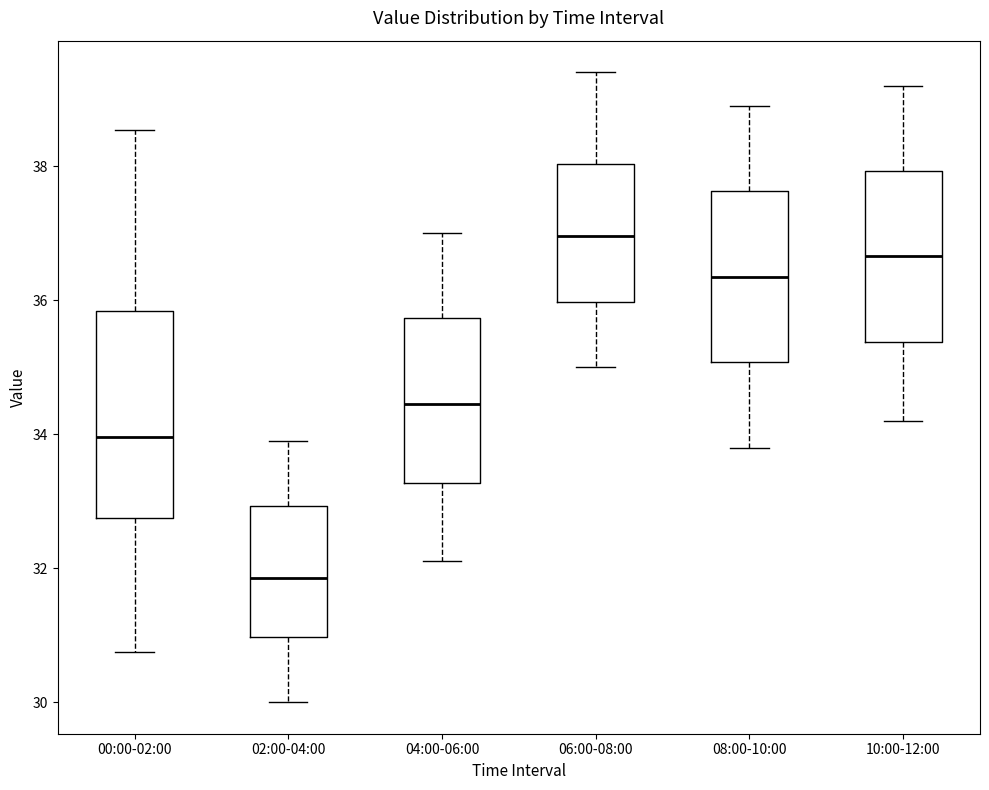

Reading left to right, read every box against the y-axis: the position of its median line, the range the box covers, and the ends of its whiskers. The values are not printed on the chart, so give them approximately, as read against the axis.

00:00-02:00: median 34.0, box 32.8 to 35.8, whiskers 30.8 to 38.6
02:00-04:00: median 31.8, box 31.0 to 33.0, whiskers 30.0 to 34.0
04:00-06:00: median 34.4, box 33.2 to 35.8, whiskers 32.2 to 37.0
06:00-08:00: median 37.0, box 36.0 to 38.0, whiskers 35.0 to 39.4
08:00-10:00: median 36.4, box 35.0 to 37.6, whiskers 33.8 to 39.0
10:00-12:00: median 36.6, box 35.4 to 38.0, whiskers 34.2 to 39.2